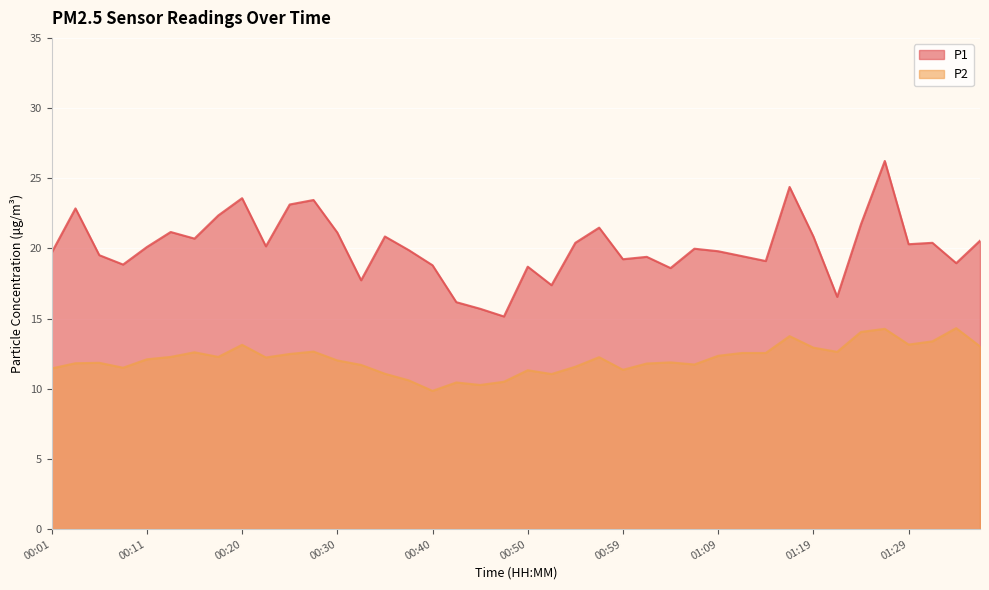

How many lines are shown in the chart?

2